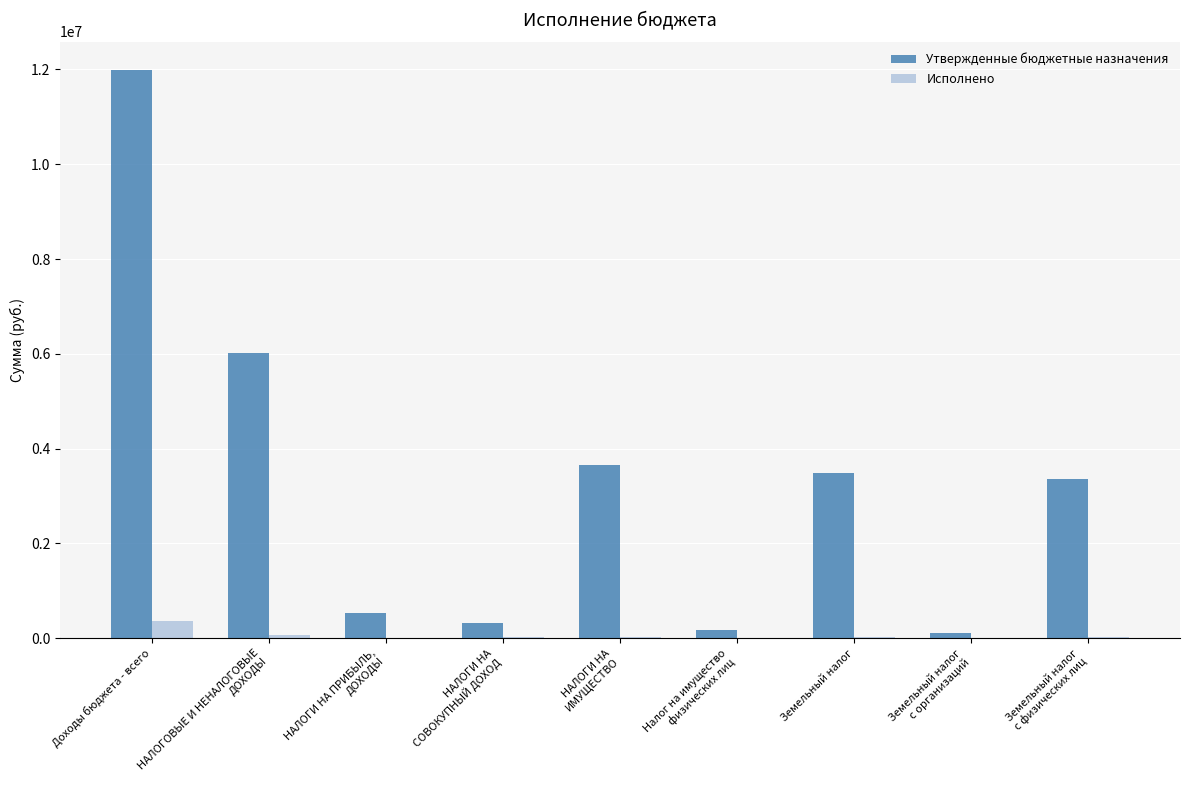

At which category is the sum across all series the highest?

Доходы бюджета - всего